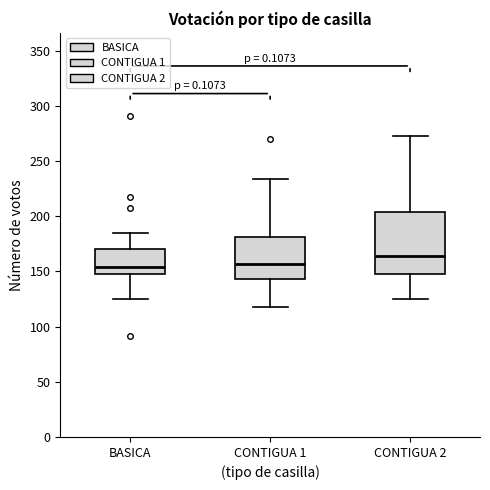

Reading left to right, read every box against the y-axis: the position of its median line, the range the box covers, and the ends of its whiskers. The values are not printed on the chart, so give them approximately, as read against the axis.

BASICA: median 155, box 150 to 170, whiskers 125 to 185
CONTIGUA 1: median 155, box 145 to 180, whiskers 120 to 235
CONTIGUA 2: median 165, box 150 to 205, whiskers 125 to 275